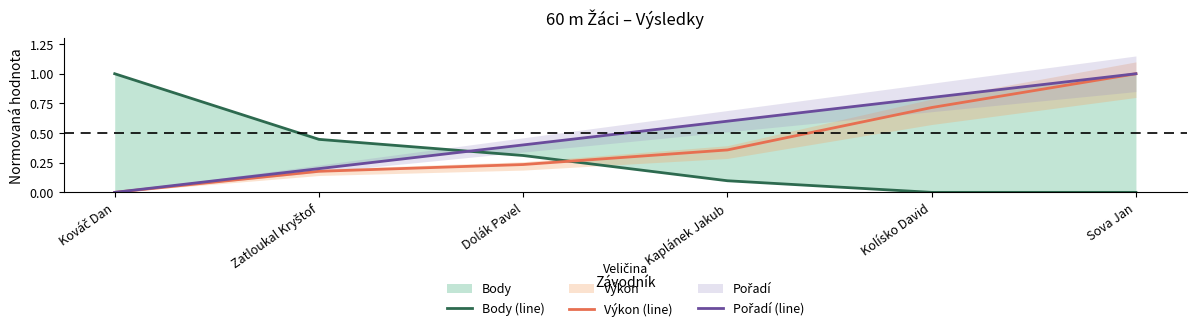

Between which two adjacent categories do Výkon (line) and Body (line) first intersect?

Dolák Pavel and Kaplánek Jakub